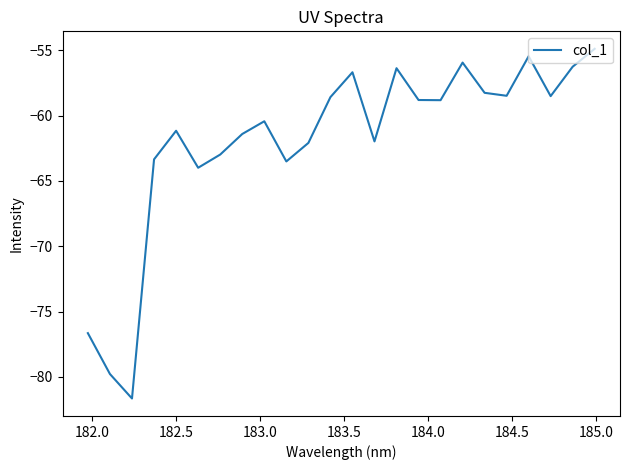

What is the difference between the maximum and minimum values?

26.8